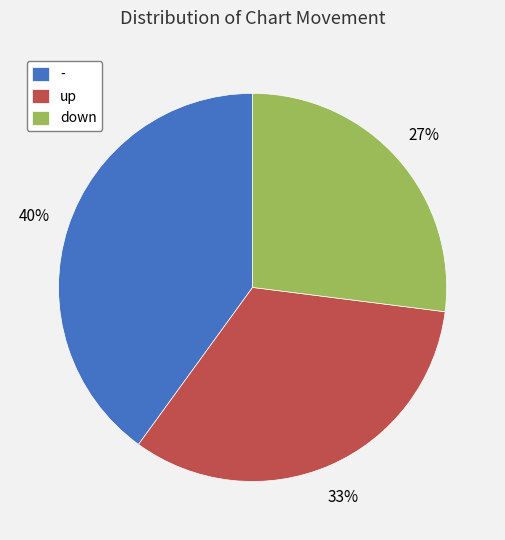

To the nearest percent, what percentage of the pie is -?

40%